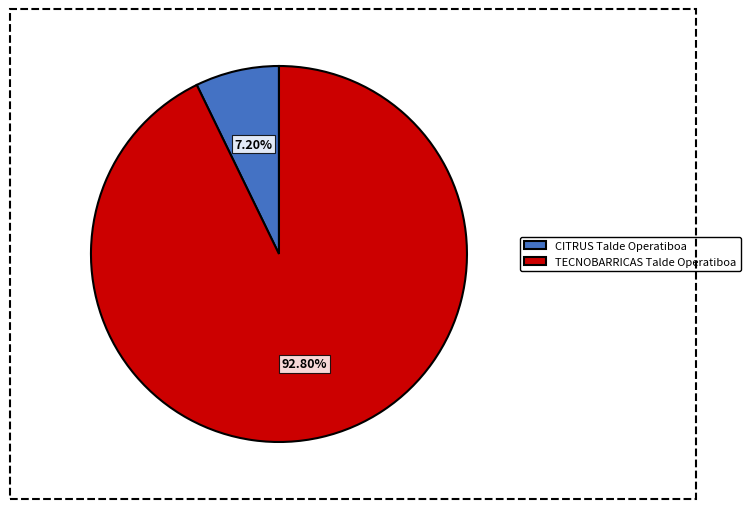

Does any single category account for the majority?

Yes